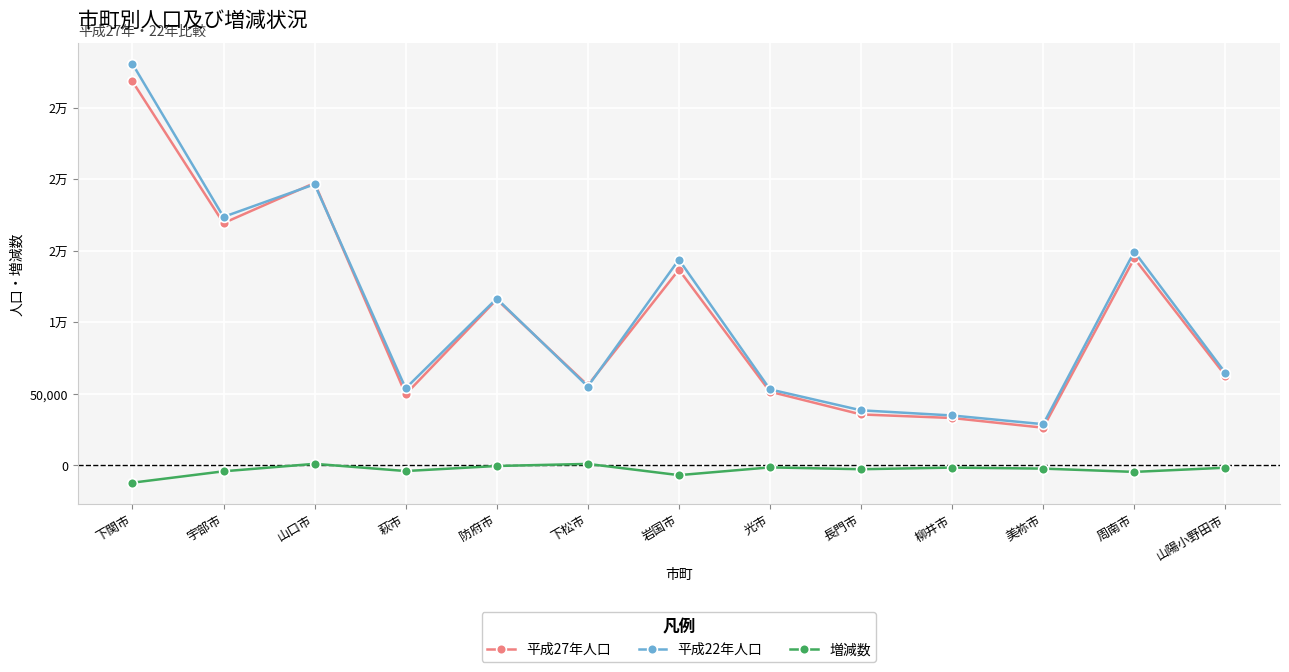

In 平成27年人口, how many points are lower than both neighbors (excluding endpoints)?

4